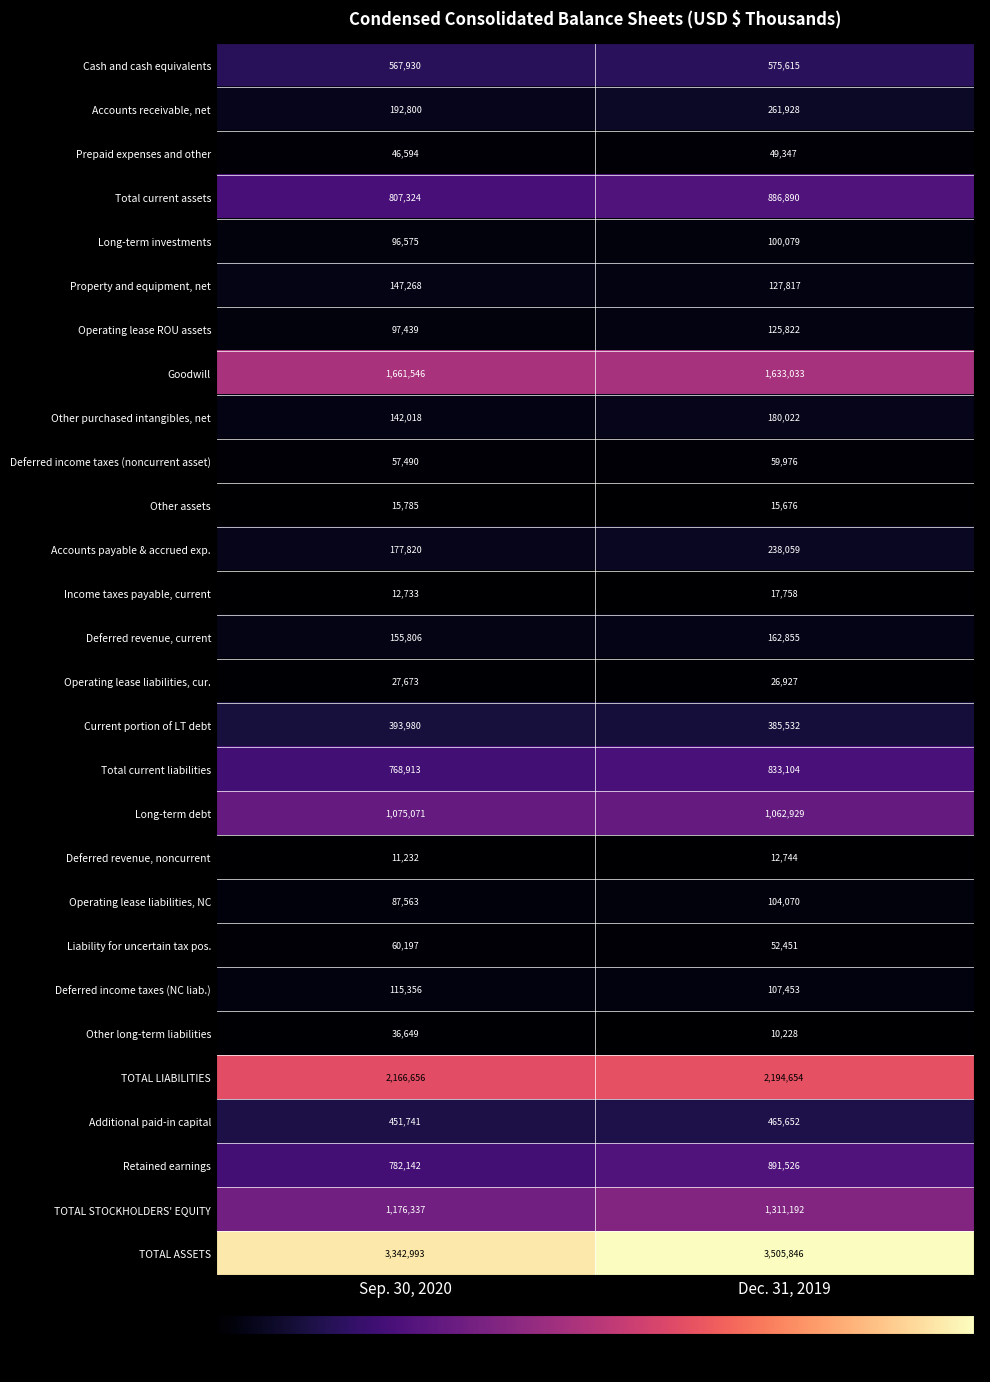

The Additional paid-in capital series shows 641594 at Dec. 31, 2019. True or false?

False